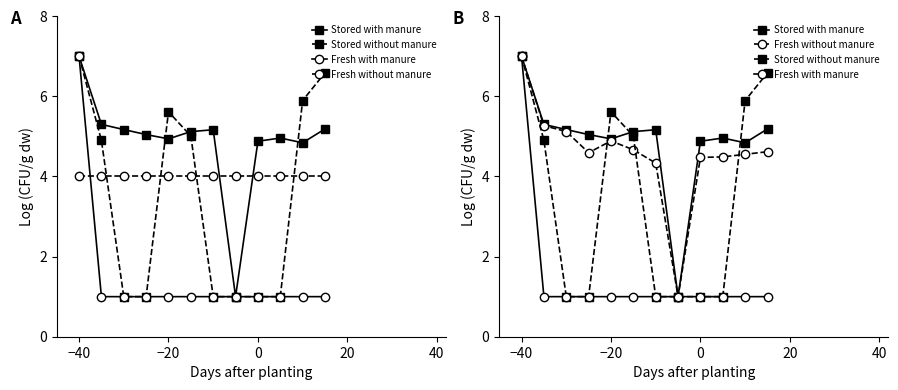

True or false: Fresh with manure and Stored without manure intersect in this chart.

False